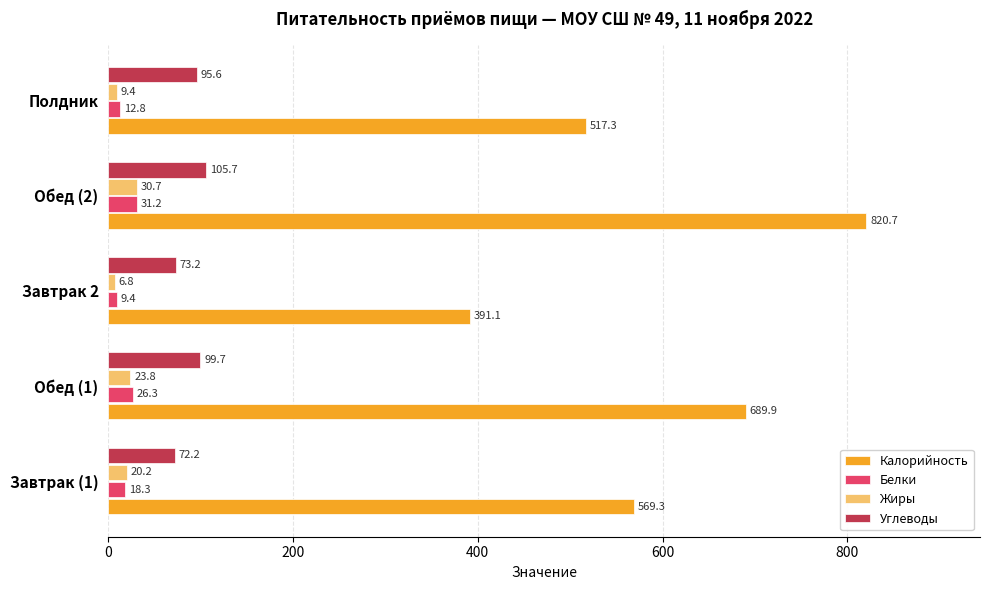

What is the greatest value displayed?

820.7